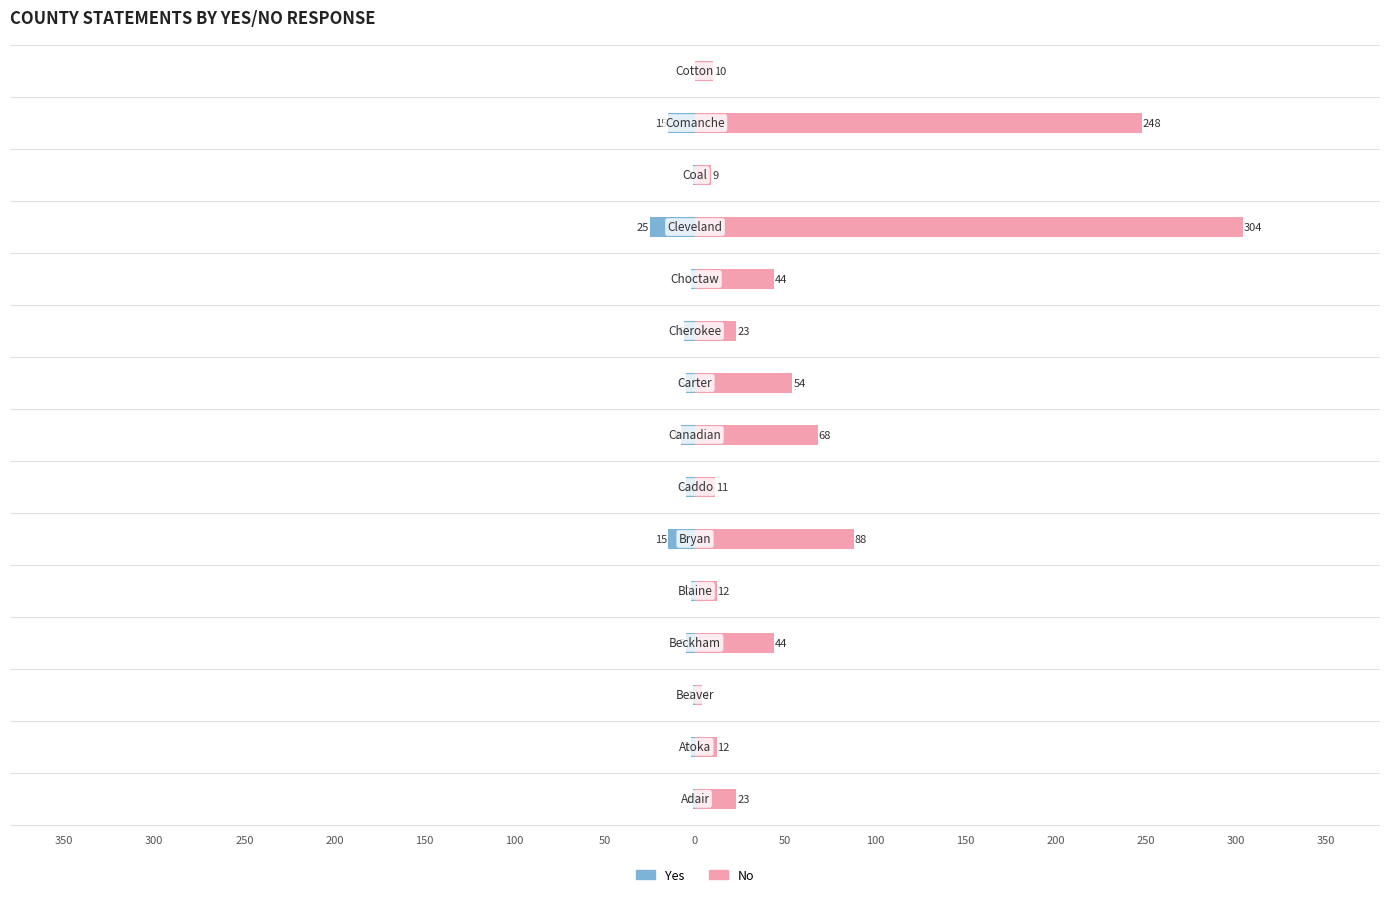

Is the value of Yes at 300 greater than the value of No at 250?

No